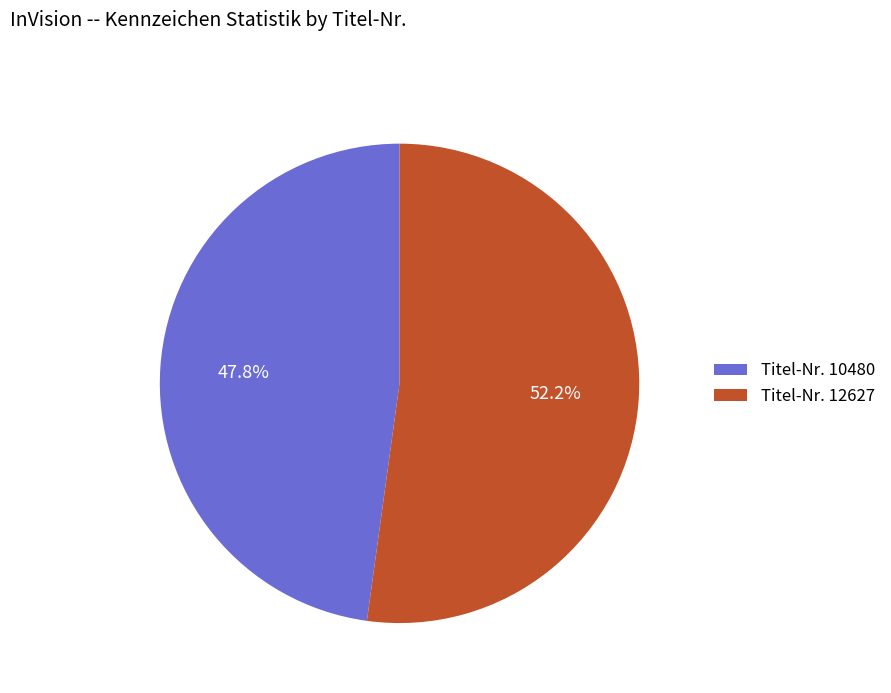

Which category has the biggest portion of the pie?

Titel-Nr. 12627